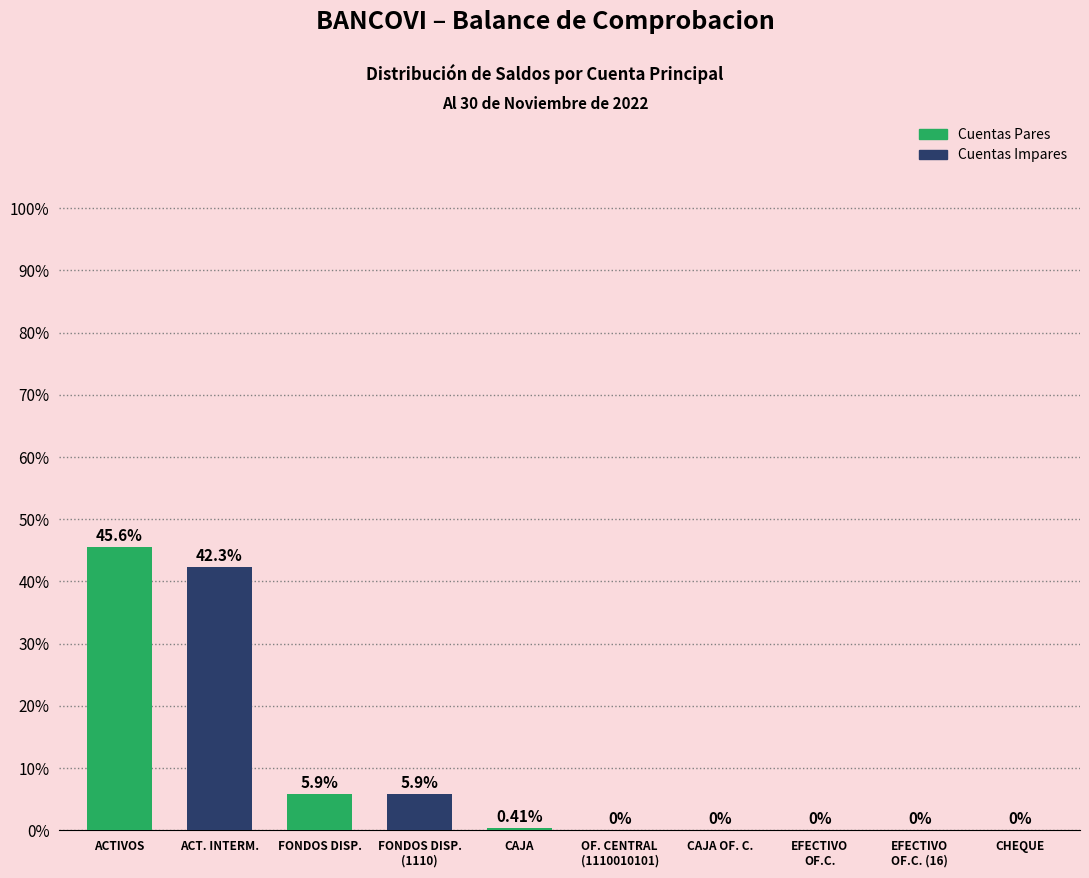

What is the change in value from FONDOS DISP. to CAJA?

-5.5